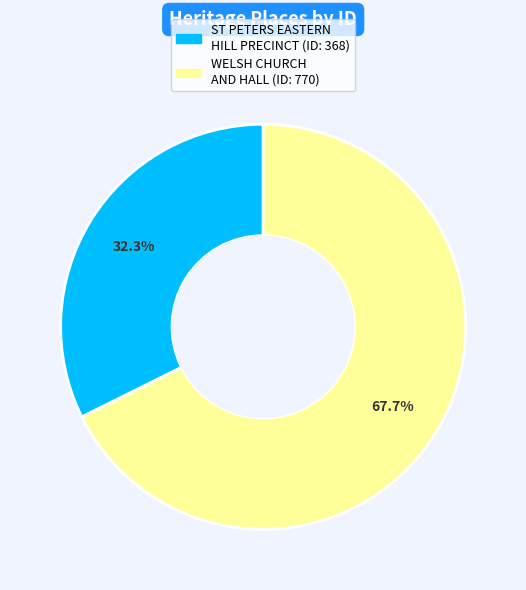

Which slice is the smallest?

ST PETERS EASTERN HILL PRECINCT